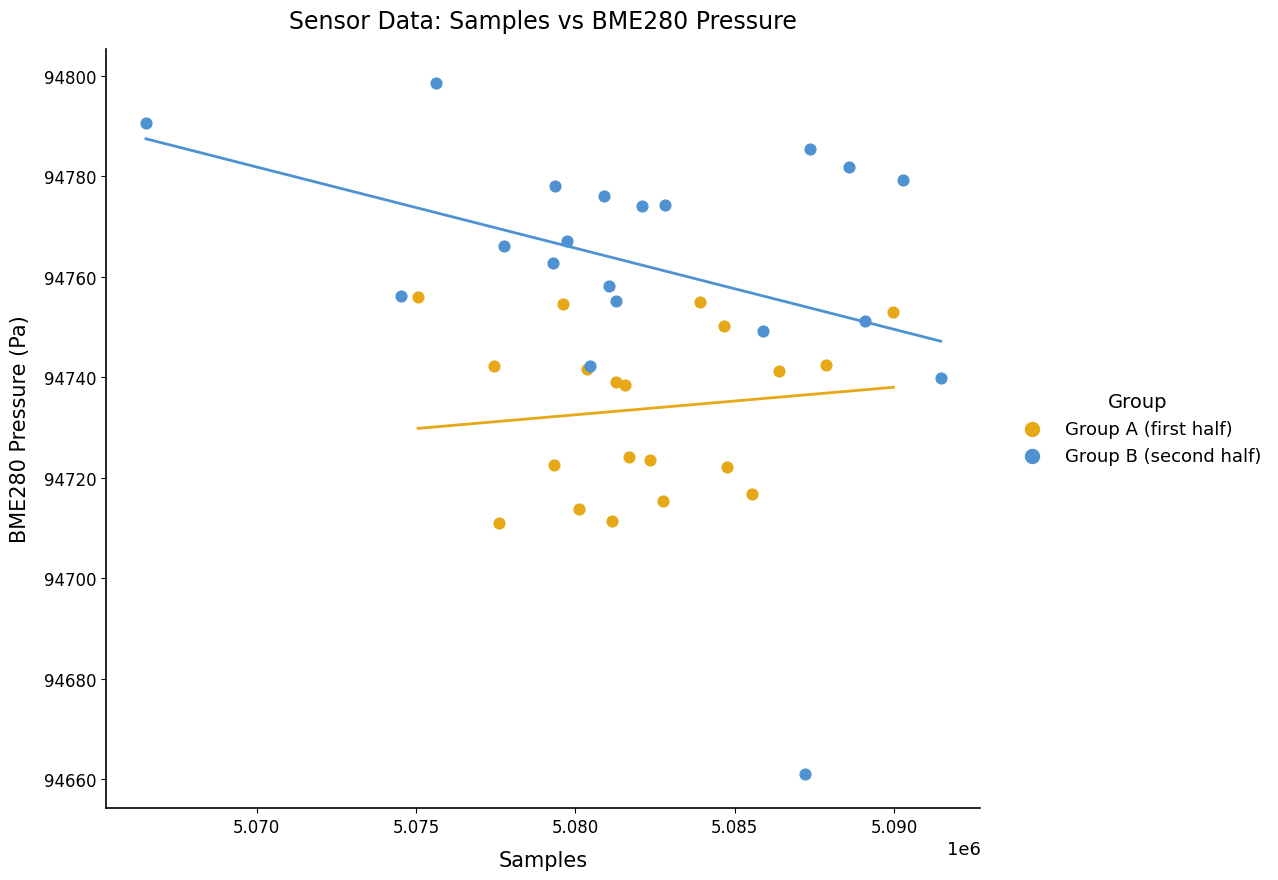

Which series has the widest spread of Y values?

Group B (second half)